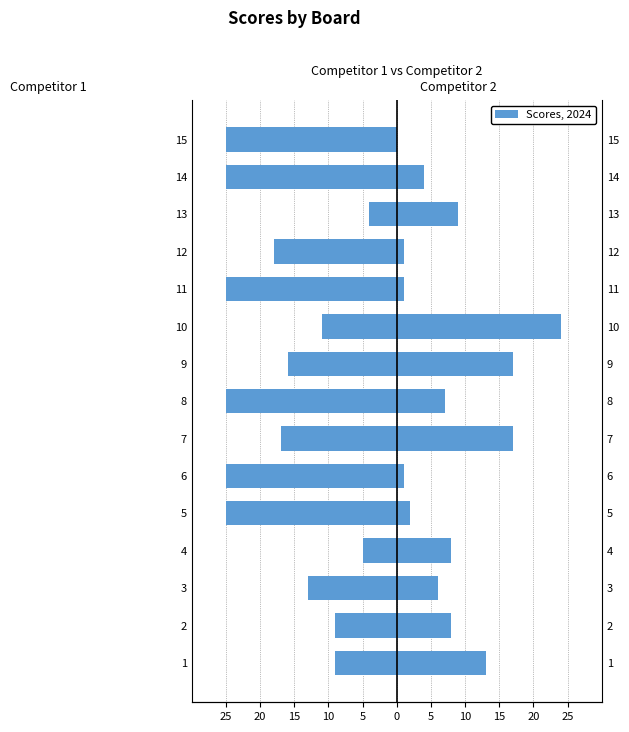

What is the difference between the maximum and minimum values in the Score 2 series?

24